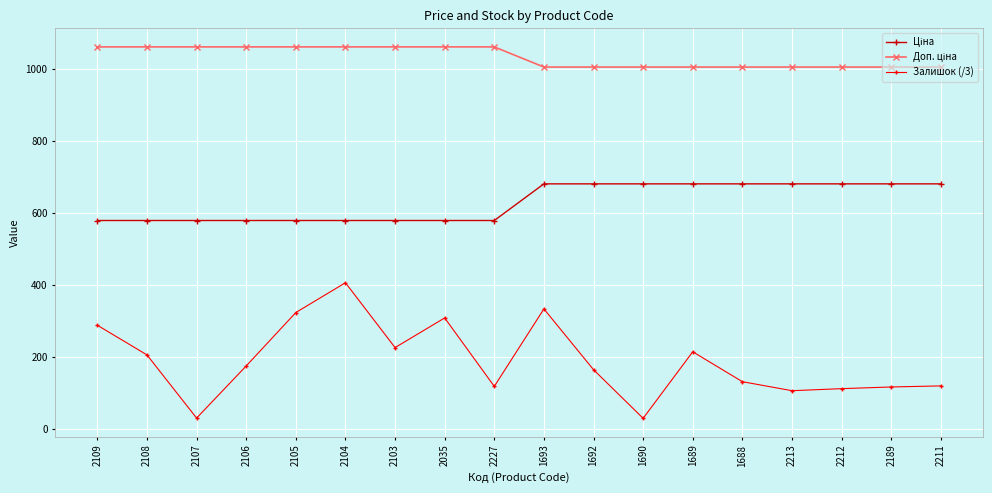

What is the label of the 12th point from the right?

2103